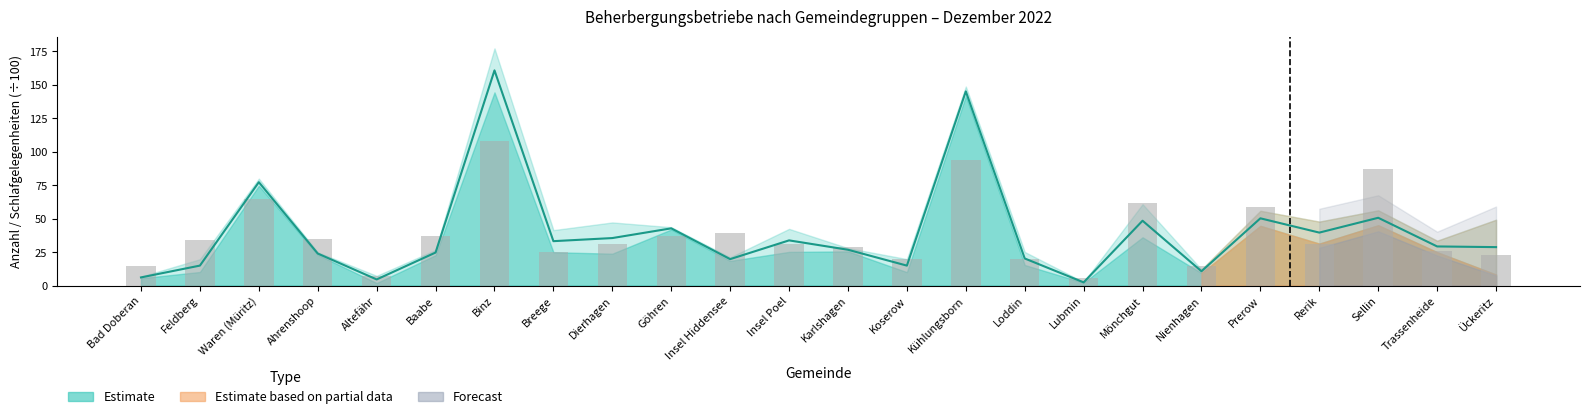

The Estimate centre series shows 16.9 at Karlshagen. True or false?

False